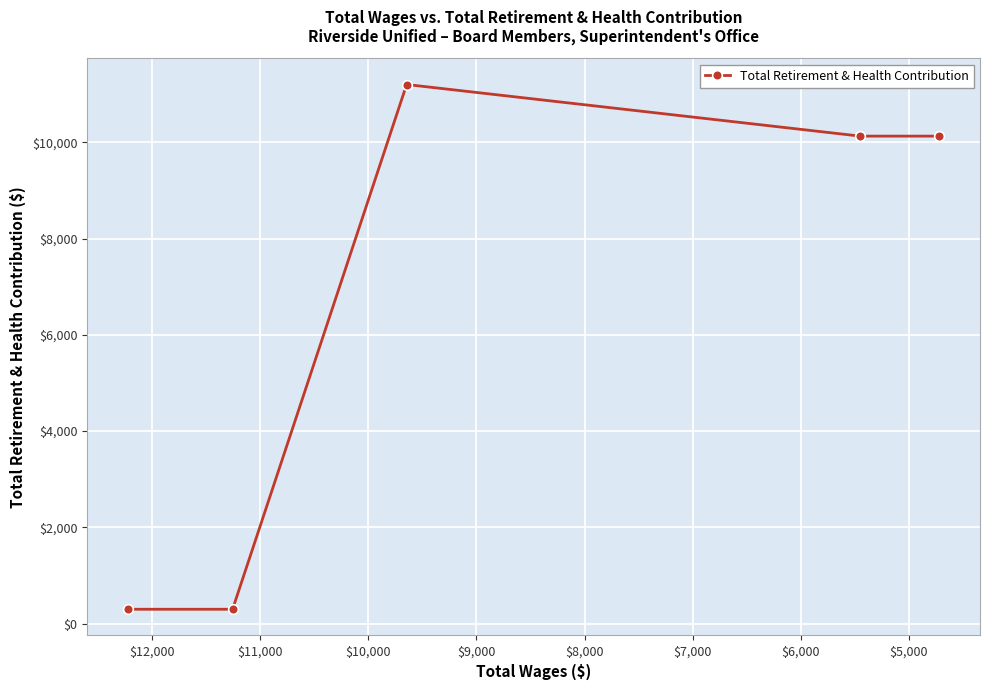

Is it true that the value at $7,000 is 5917?

False